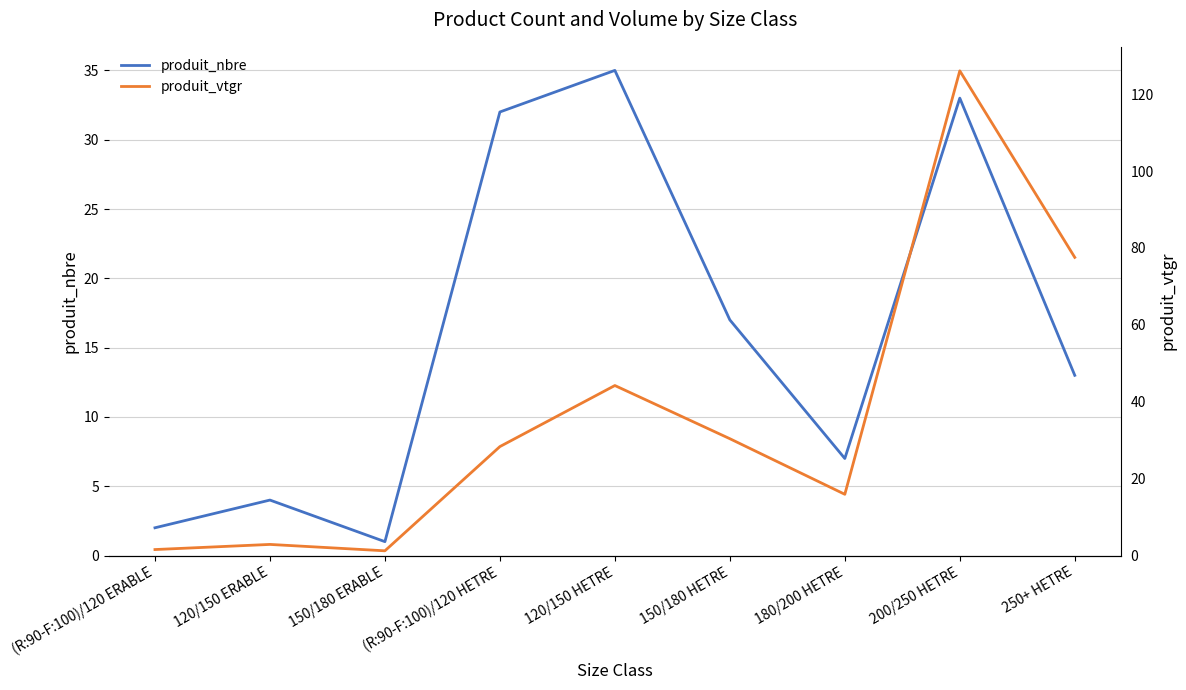

The value of produit_vtgr at (R:90-F:100)/120 HETRE is 28.3. True or false?

True